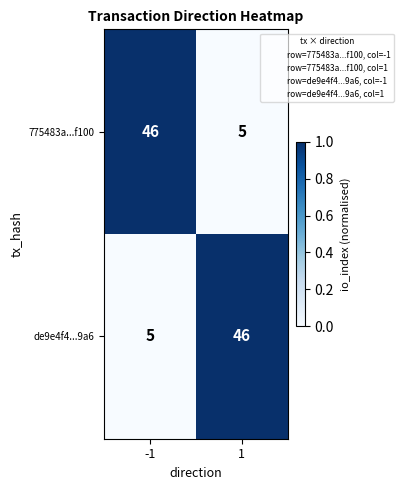

What is the difference between the highest and lowest values at 1?

41